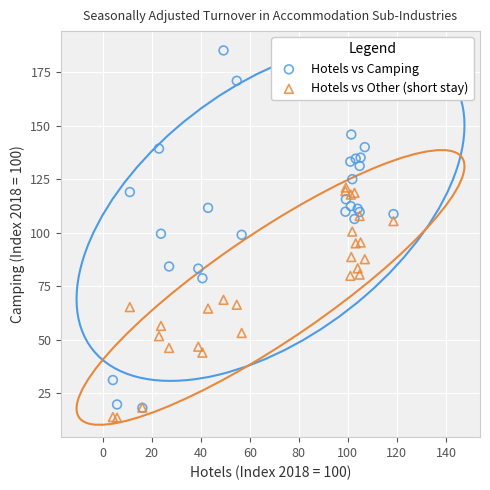

What are all the series names shown in the legend?

Hotels vs Camping, Hotels vs Other (short stay)